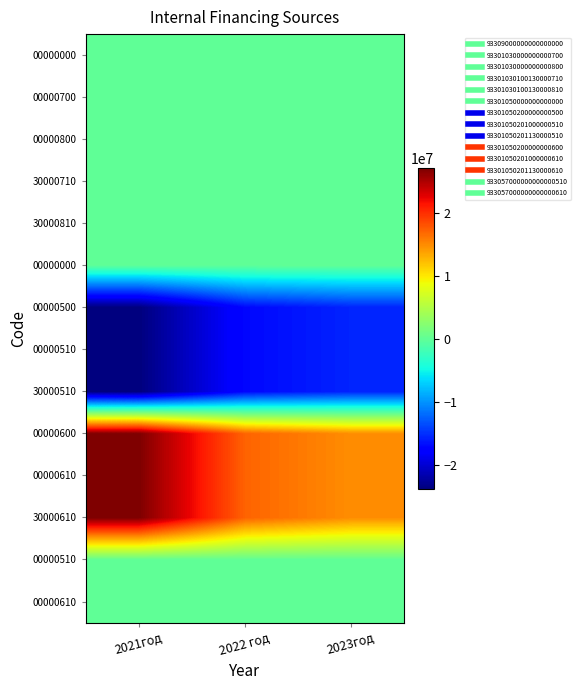

Which has a higher value, 2021год or 2022 год?

2021год